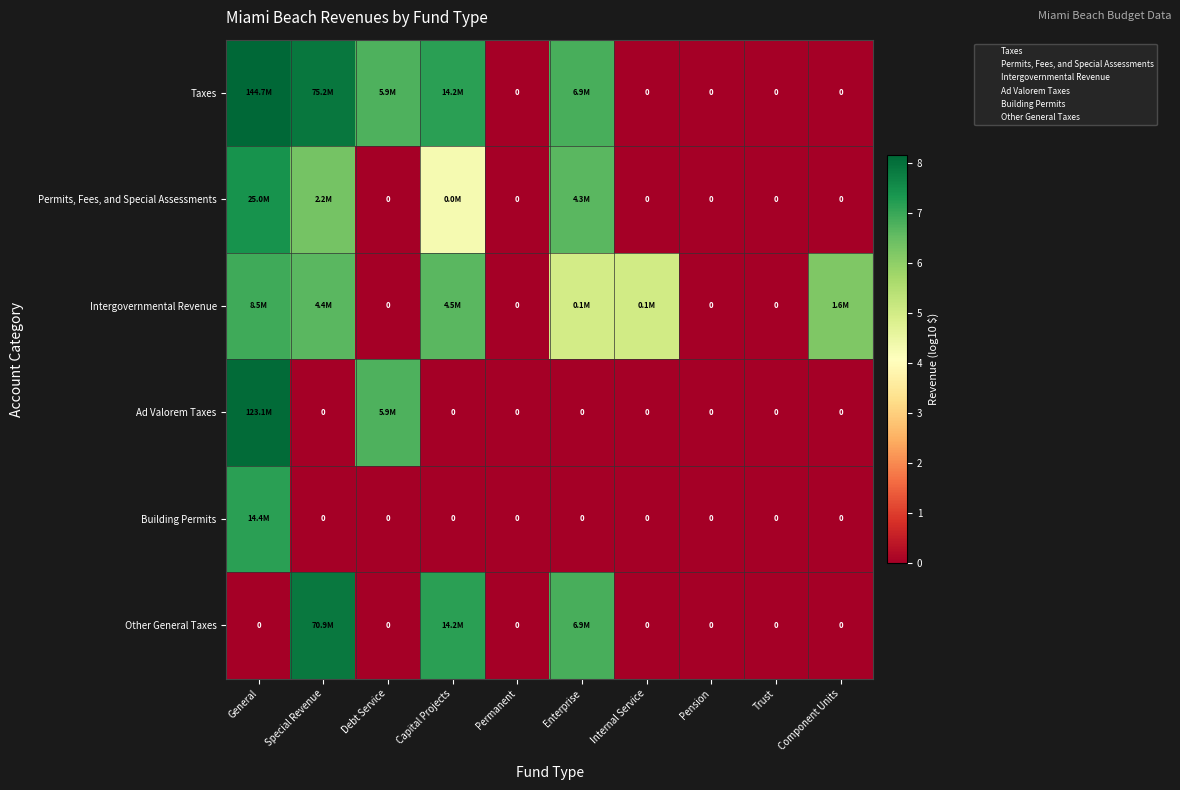

List the series in order of their peak value, highest first.

Taxes, Ad Valorem Taxes, Other General Taxes, Permits, Fees, and Special Assessments, Building Permits, Intergovernmental Revenue